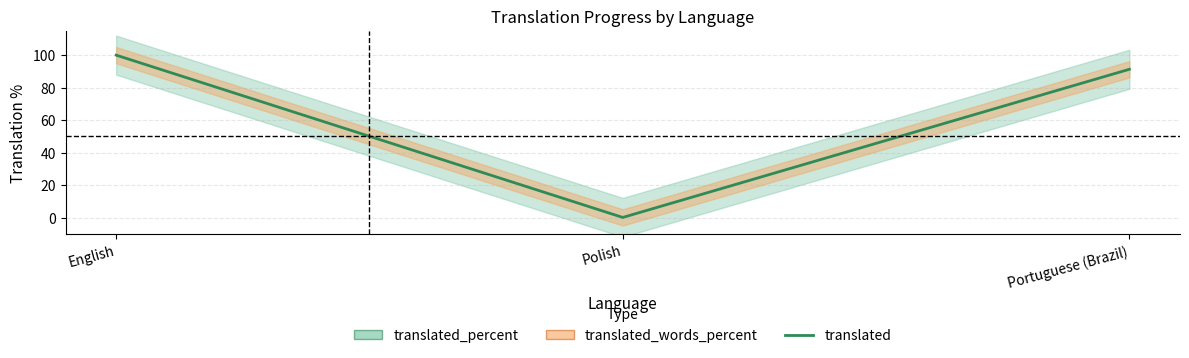

What position from the left is English?

1